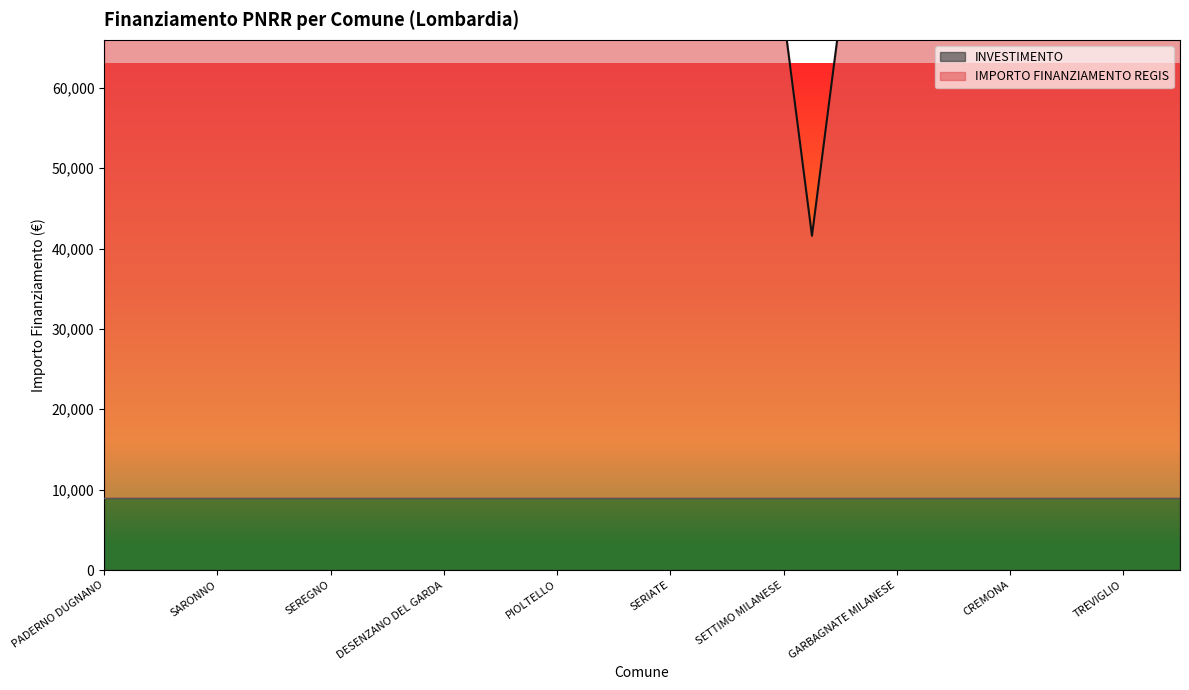

Reading left to right, list all the values displayed in this chart.

68960.9	68960.9	68960.9	68960.9	68960.9	68960.9	68960.9	68960.9	68960.9	68960.9	68960.9	68960.9	68960.9	68960.9	68960.9	68960.9	68960.9	68960.9	68960.9	68960.9	68960.9	68960.9	68960.9	68960.9	68960.9	41583.9	68960.9	68960.9	68960.9	68960.9	68960.9	68960.9	68960.9	68960.9	68960.9	68960.9	68960.9	68960.9	68960.9